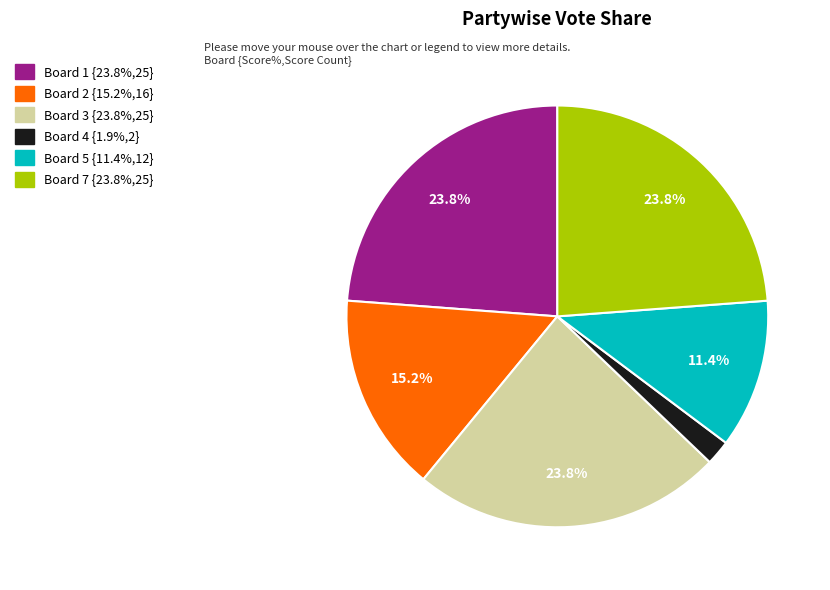

Is there a majority slice in this chart?

No